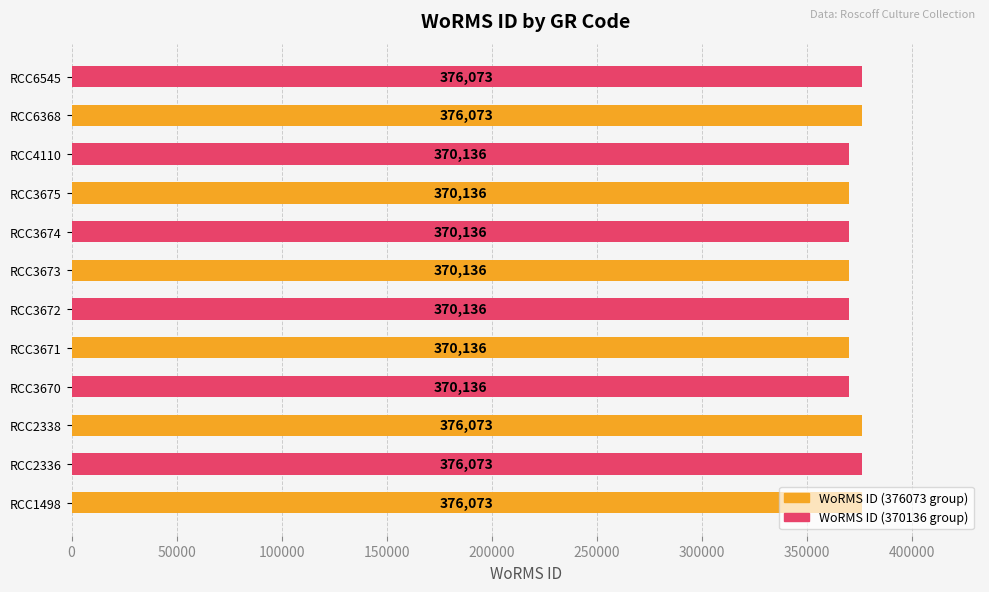

How many bars are there in total?

12